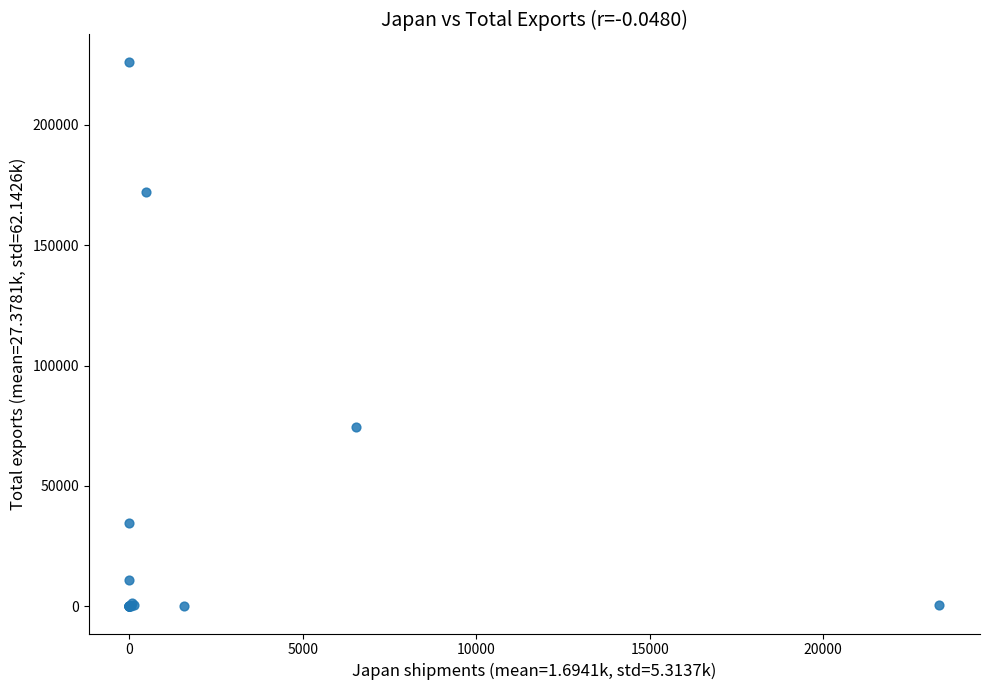

What Y value in the scatter plot is closest to 113132?

74322